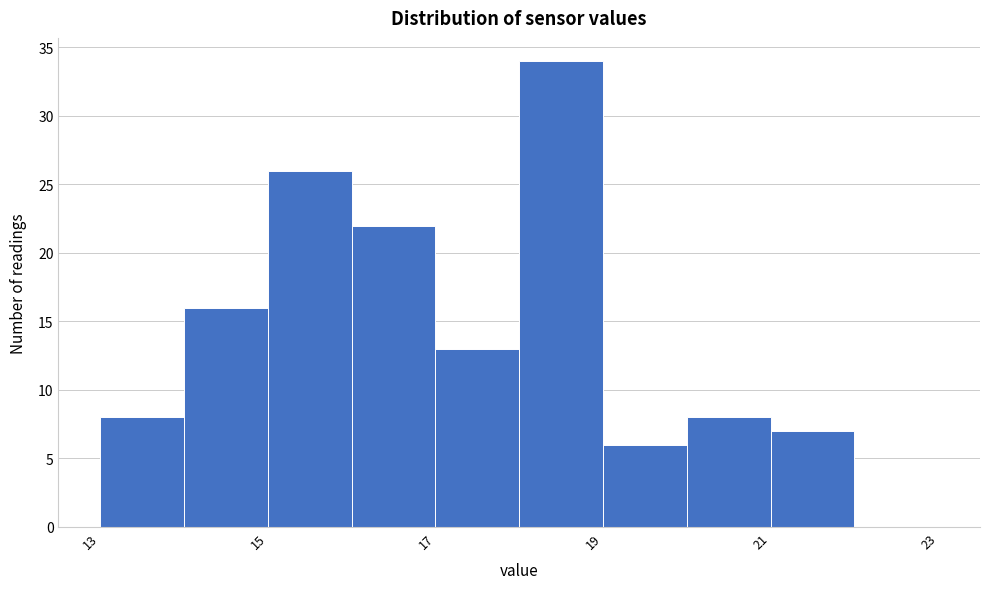

Reading left to right, transcribe this chart: for each bar, give the range it covers on the x-axis and its height. The values are not printed on the chart, so give them approximately, as read against the axis.

13 to 14: 8
14 to 15: 16
15 to 16: 26
16 to 17: 22
17 to 18: 13
18 to 19: 34
19 to 20: 6
20 to 21: 8
21 to 22: 7
22 to 23: 0